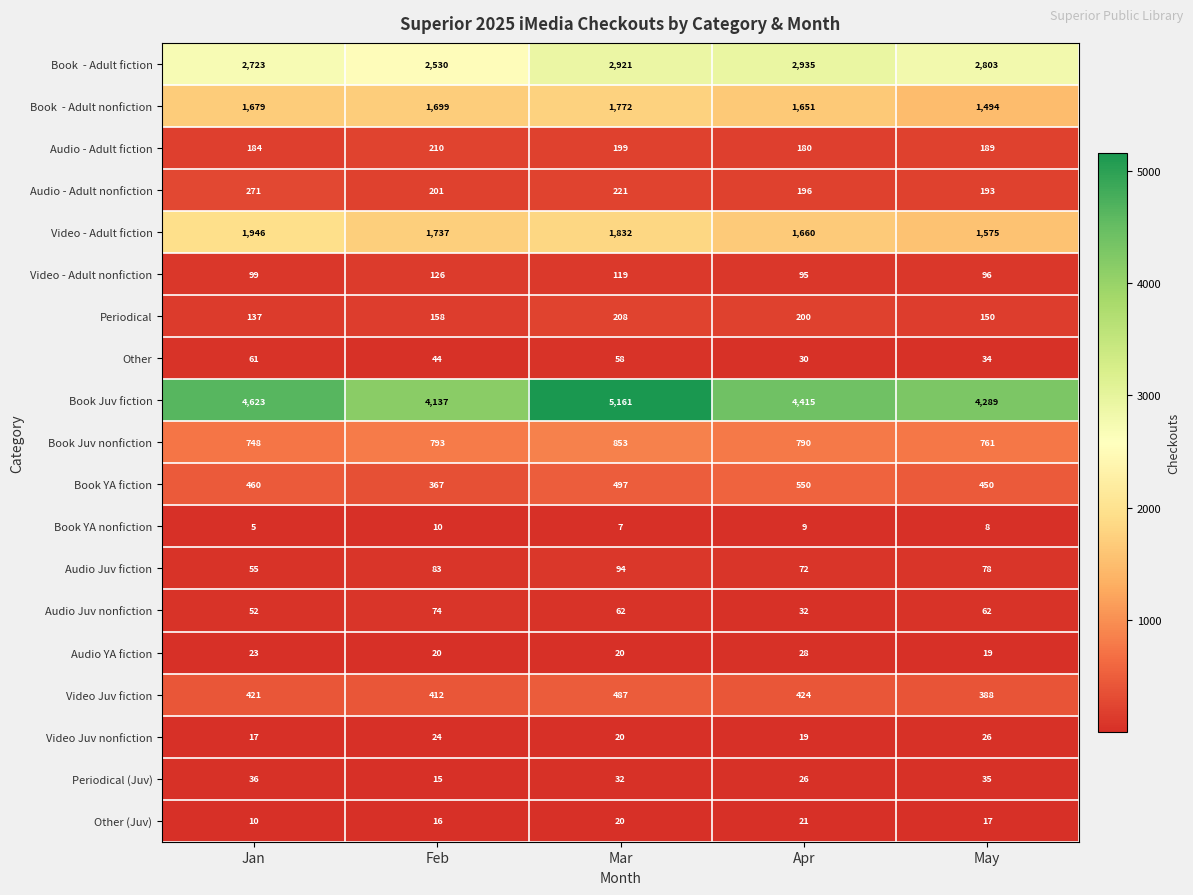

Rank the categories by Periodical value from lowest to highest.

Jan, May, Feb, Apr, Mar